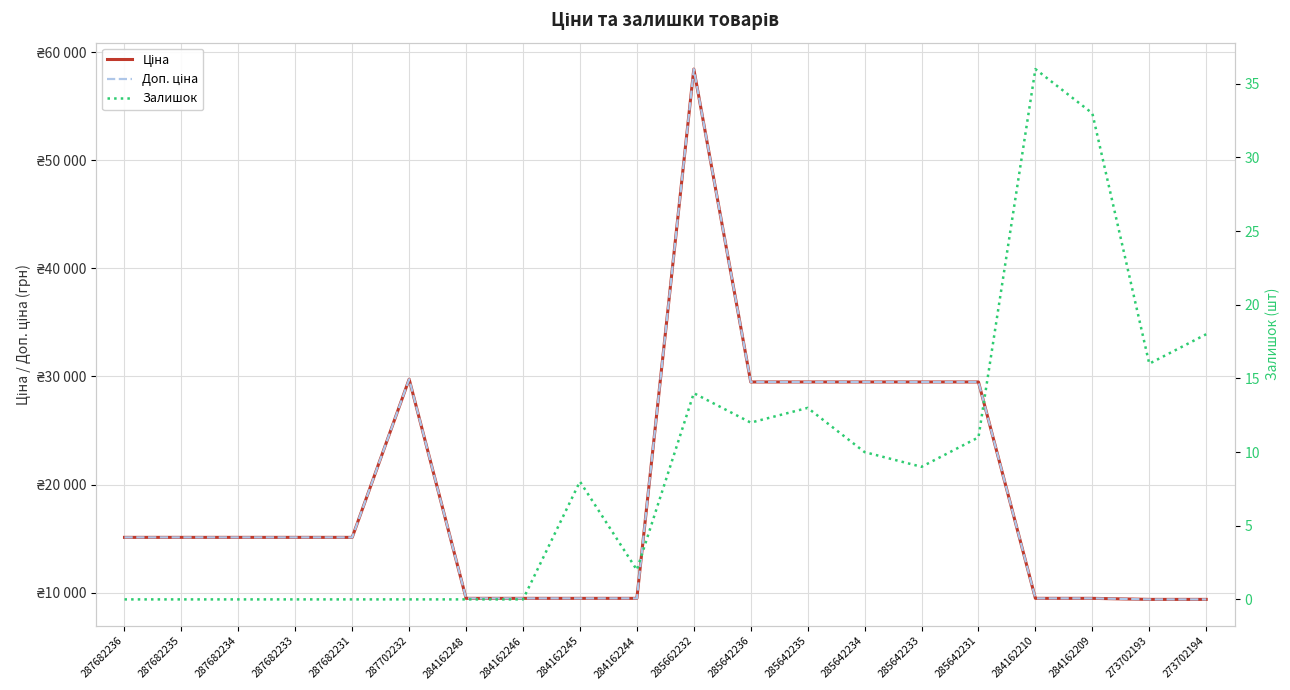

Reading left to right, list all the values displayed in this chart.

Ціна: 287682236=15120.0	287682235=15120.0	287682234=15120.0	287682233=15120.0	287682231=15120.0	287702232=29747.2	284162248=9480.1	284162246=9480.1	284162245=9480.1	284162244=9480.1	285662232=58426.5	285642236=29491.5	285642235=29491.5	285642234=29491.5	285642233=29491.5	285642231=29491.5	284162210=9480.1	284162209=9480.1	273702193=9384.0	273702194=9384.0
Доп. ціна: 287682236=15120.0	287682235=15120.0	287682234=15120.0	287682233=15120.0	287682231=15120.0	287702232=29747.2	284162248=9480.1	284162246=9480.1	284162245=9480.1	284162244=9480.1	285662232=58426.5	285642236=29491.5	285642235=29491.5	285642234=29491.5	285642233=29491.5	285642231=29491.5	284162210=9480.1	284162209=9480.1	273702193=9384.0	273702194=9384.0
Залишок: 287682236=0.0	287682235=0.0	287682234=0.0	287682233=0.0	287682231=0.0	287702232=0.0	284162248=0.0	284162246=0.0	284162245=8.0	284162244=2.0	285662232=14.0	285642236=12.0	285642235=13.0	285642234=10.0	285642233=9.0	285642231=11.0	284162210=36.0	284162209=33.0	273702193=16.0	273702194=18.0